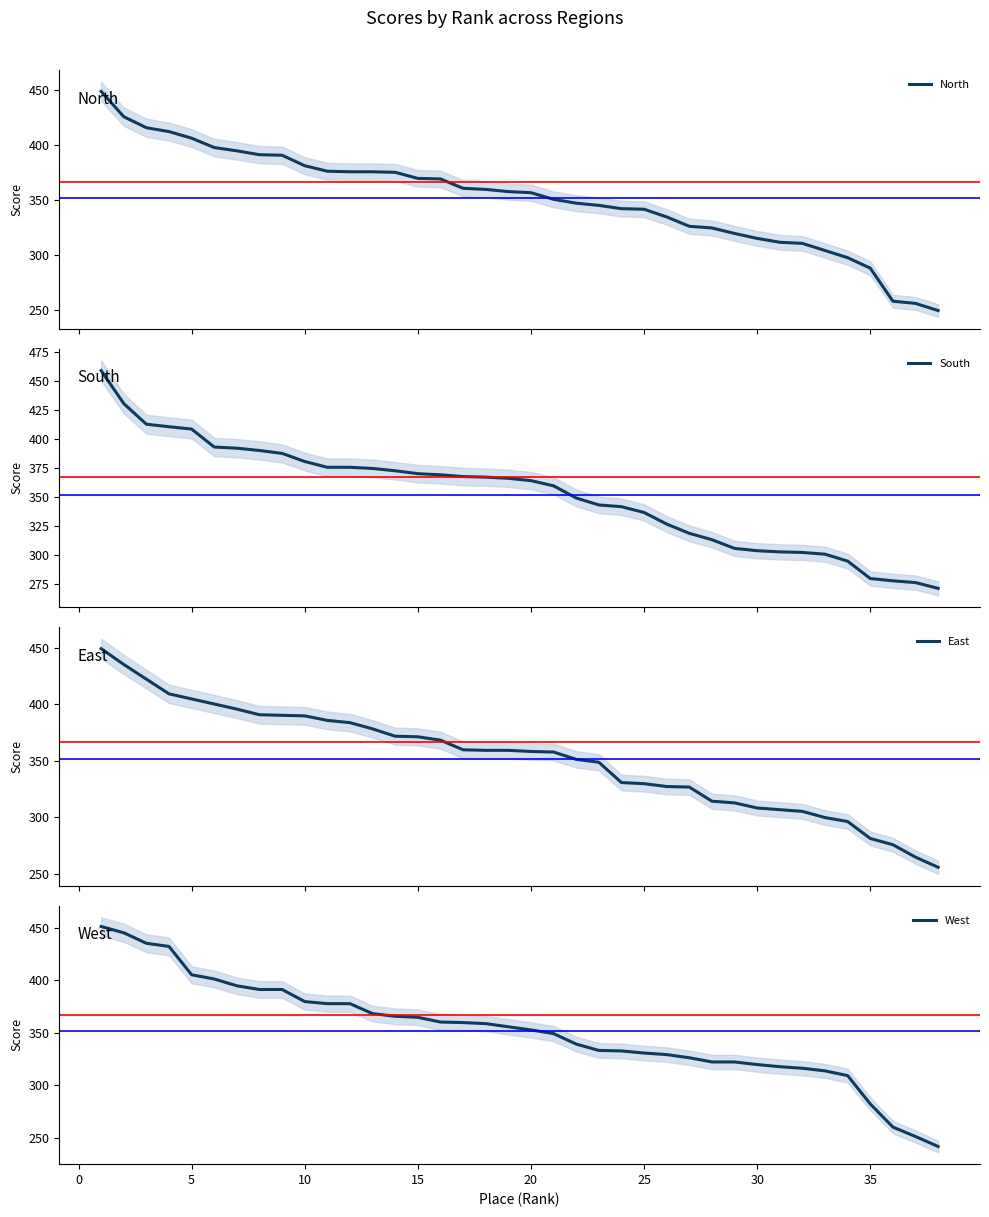

The West series shows 109.3 at 10. True or false?

False